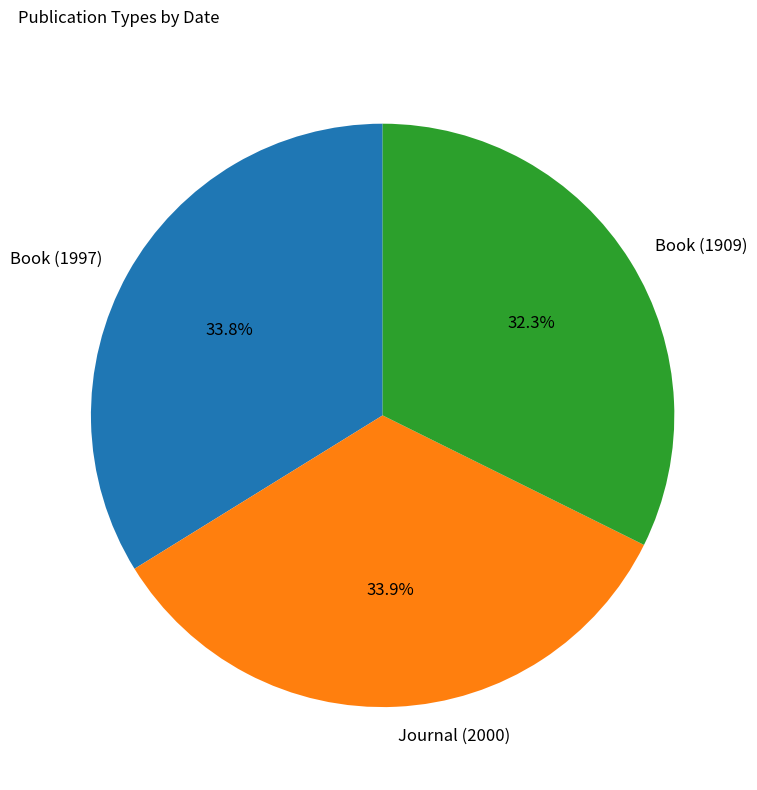

Count the number of slices in the pie.

3